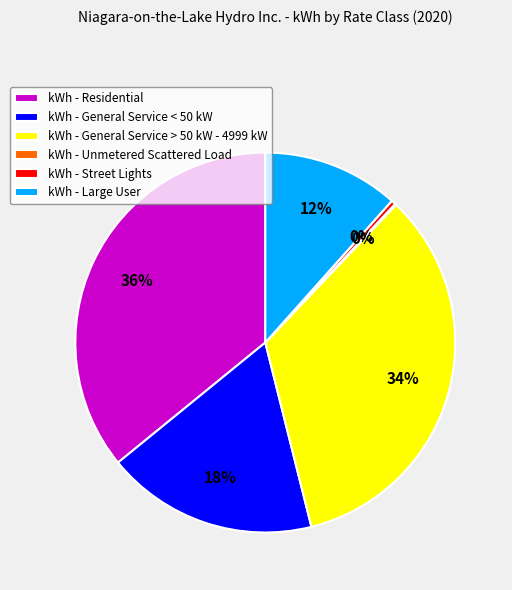

To the nearest percent, what is the combined percentage of kWh - General Service < 50 kW and kWh - General Service > 50 kW - 4999 kW?

52%